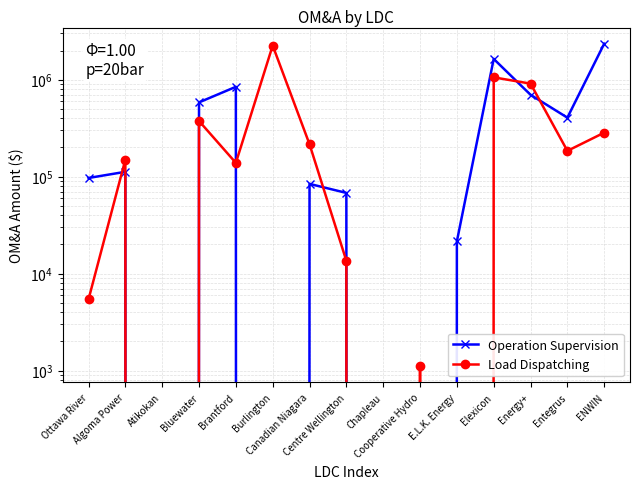

Between which two adjacent categories do Operation Supervision and Load Dispatching first intersect?

Ottawa River and Algoma Power